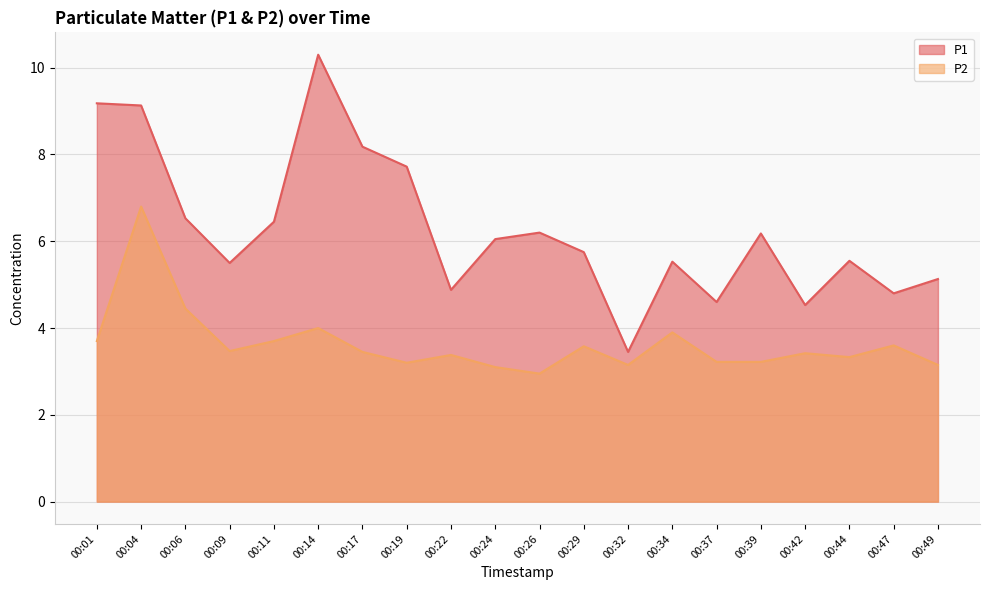

Reading left to right, what are all the values shown in this chart?

P1: 9.2	9.1	6.5	5.5	6.5	10.3	8.2	7.7	4.9	6.0	6.2	5.8	3.5	5.5	4.6	6.2	4.5	5.5	4.8	5.1
P2: 3.7	6.8	4.5	3.5	3.7	4.0	3.5	3.2	3.4	3.1	3.0	3.6	3.1	3.9	3.2	3.2	3.4	3.3	3.6	3.1